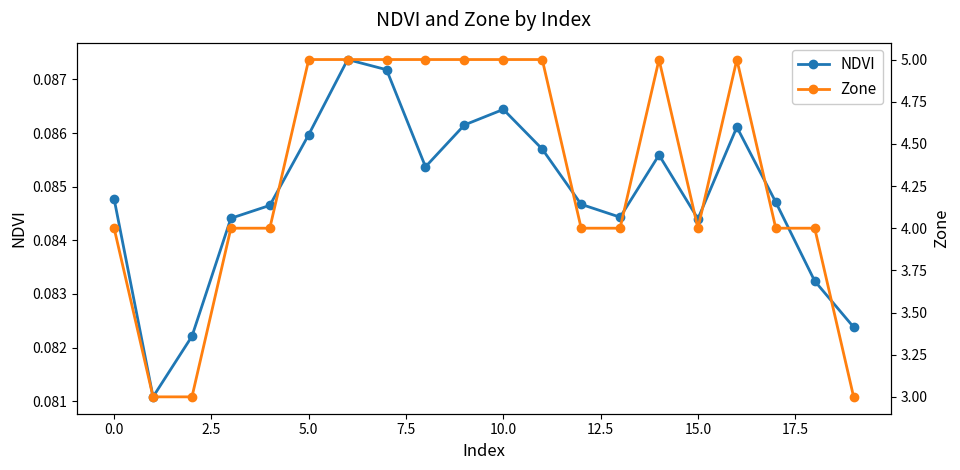

Count the NDVI values in the range 0 to 1.

20